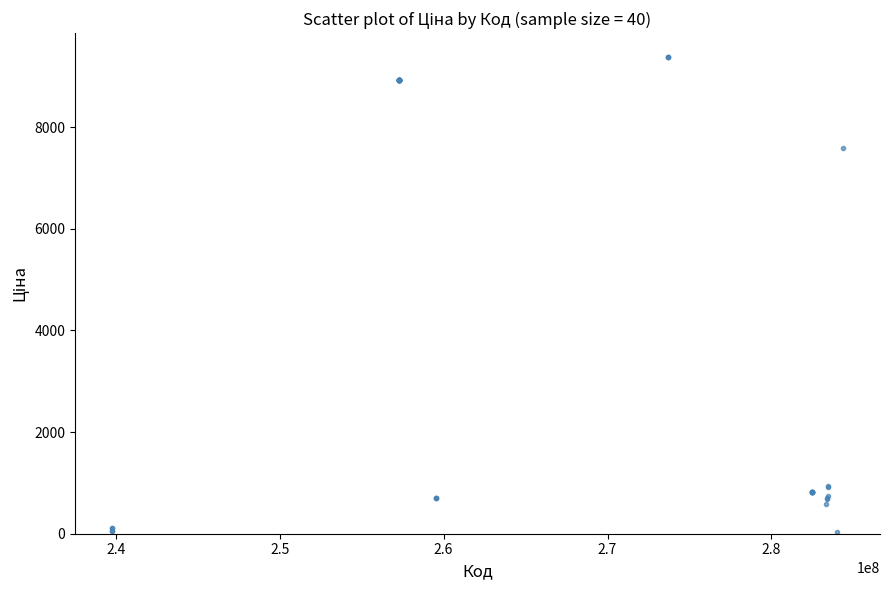

What Y value in the scatter plot is closest to 4708?

7596.5